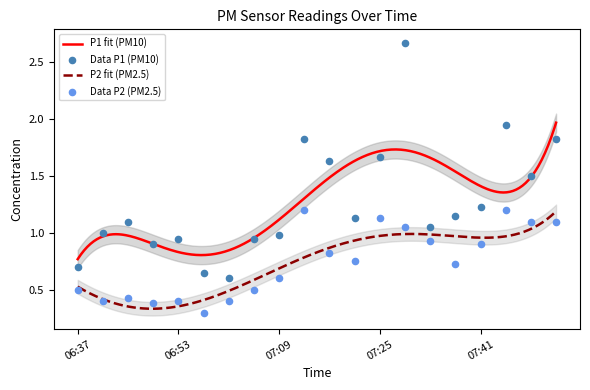

Is the value of P2 at 07:33 greater than the value of P1 at 06:57?

Yes